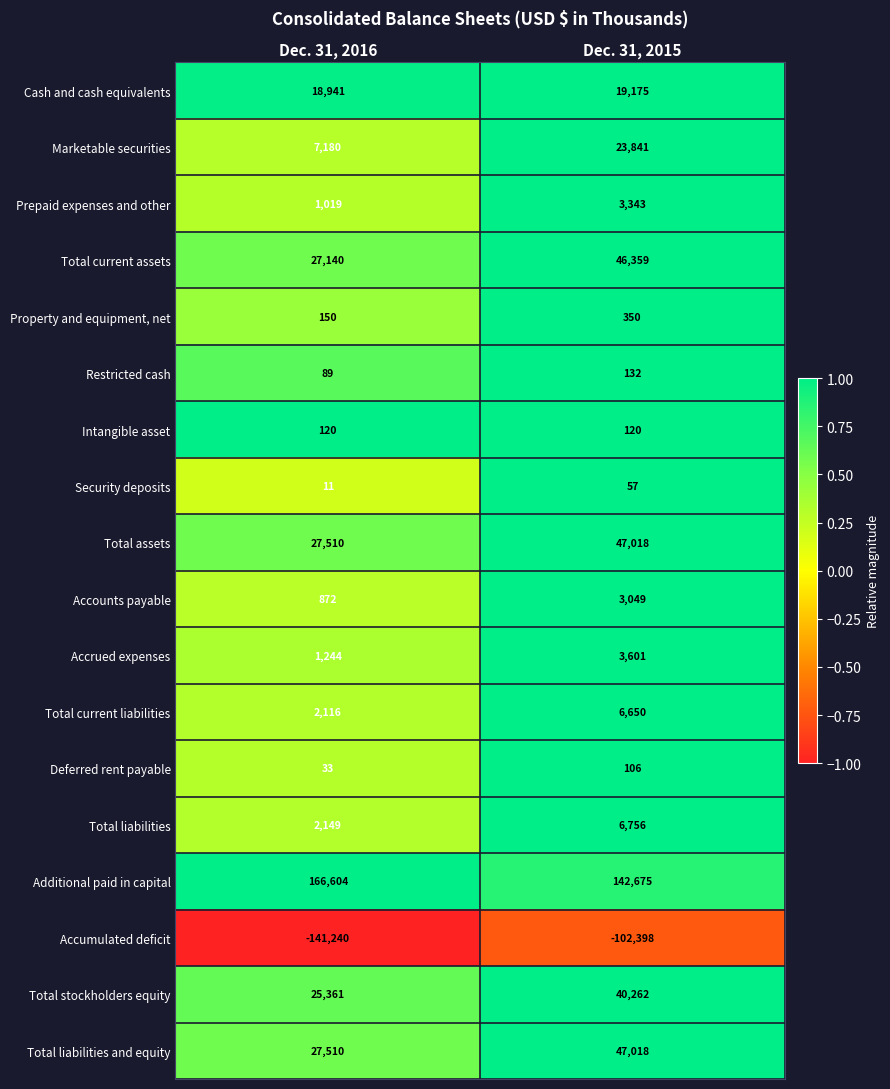

At which category does the chart reach its minimum across all series?

Dec. 31, 2016